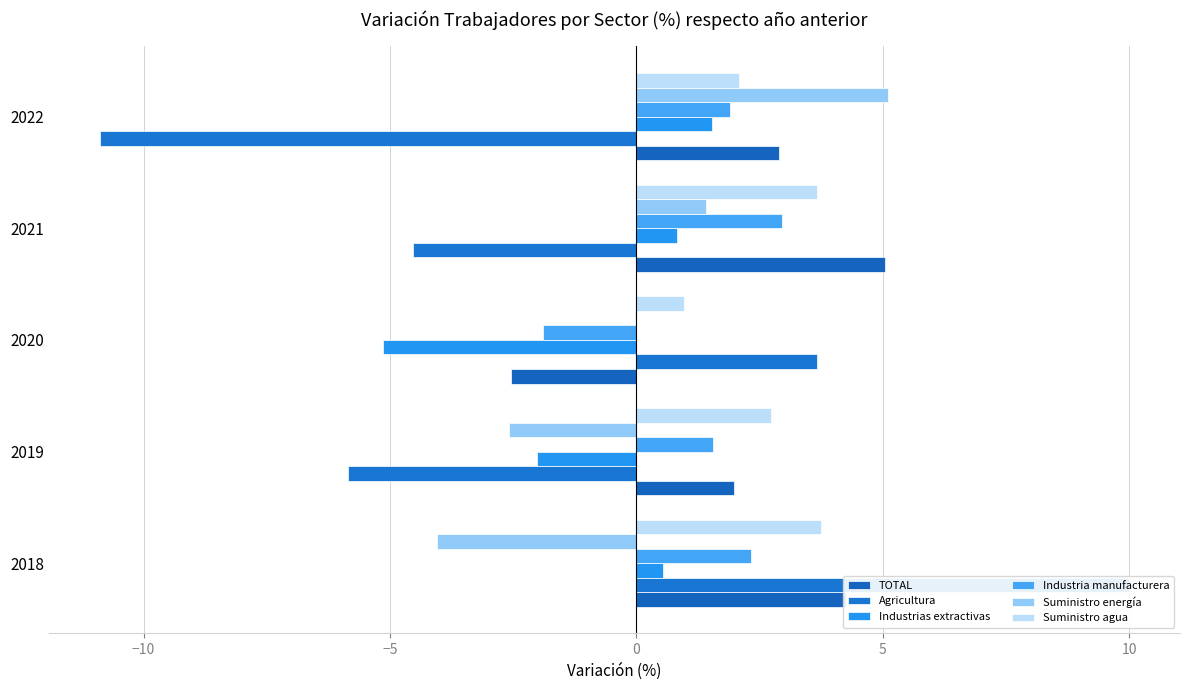

Which series has the widest spread of values?

Agricultura